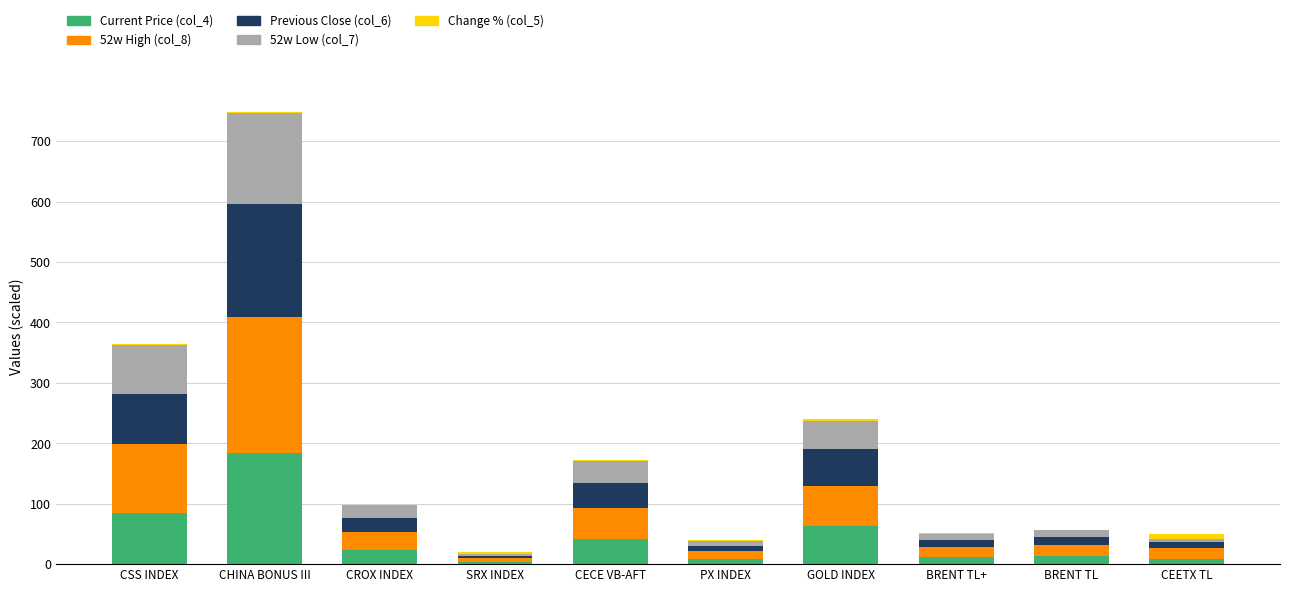

What is the difference between the second highest and minimum values in the Current Price (col_4) series?

80.7